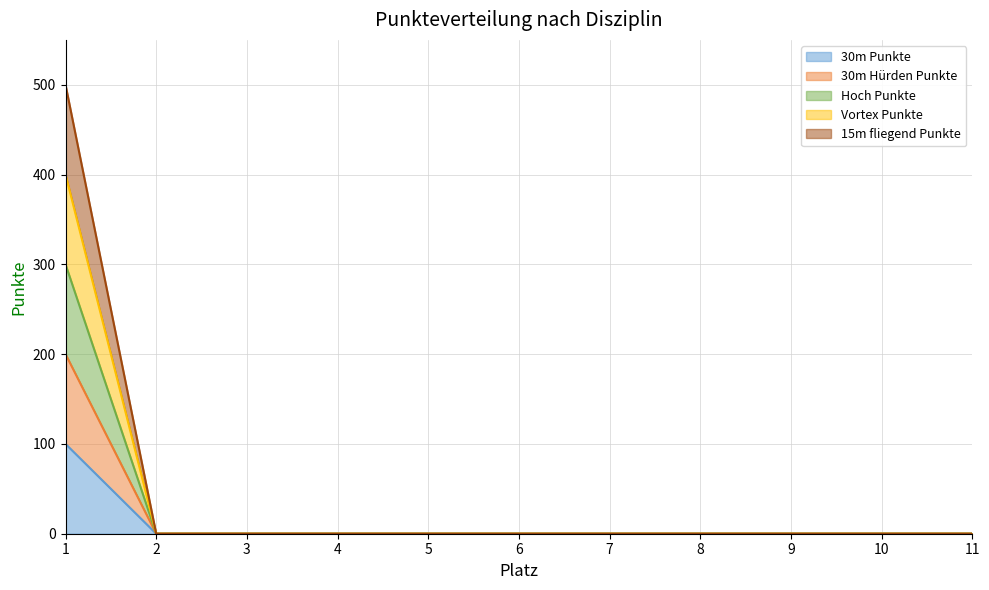

Is it true that 30m Punkte equals 58 at 4?

False